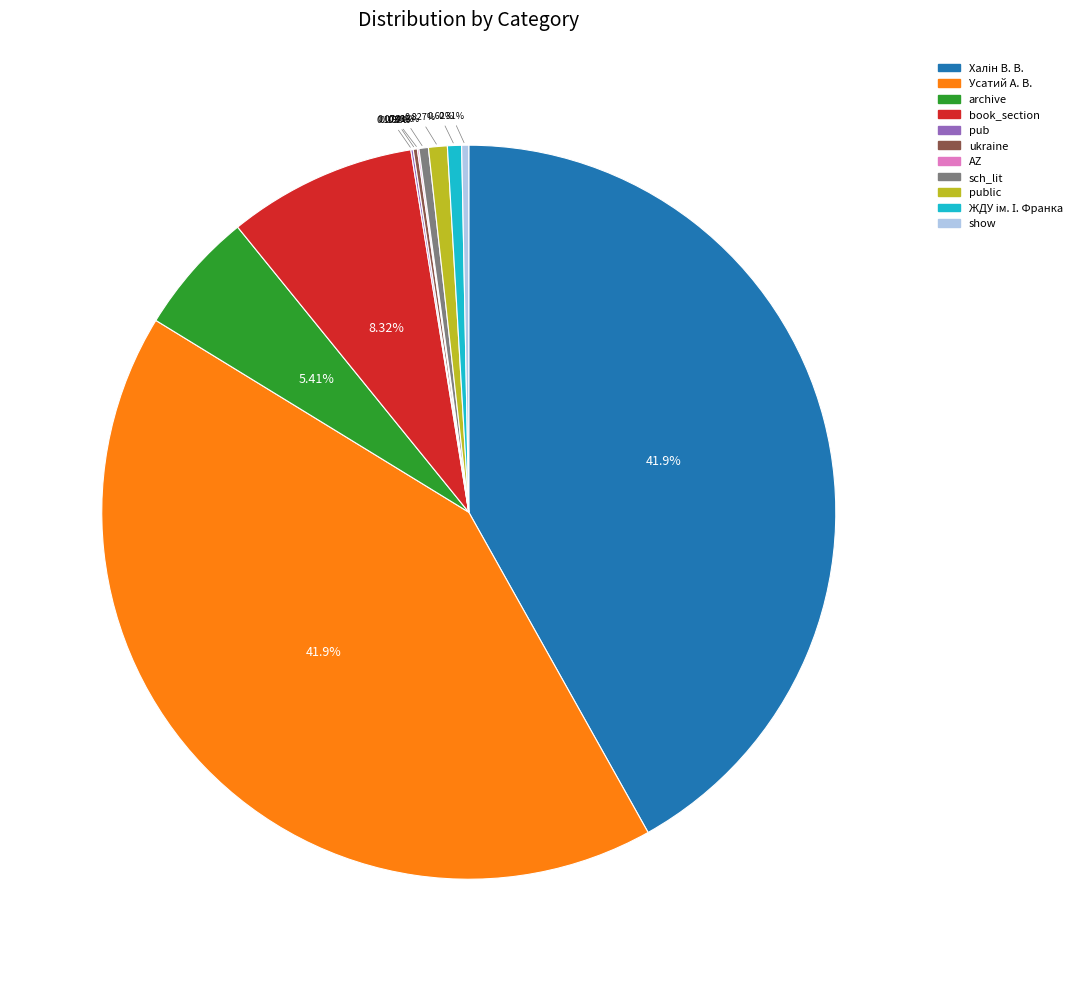

Does any single category account for the majority?

No